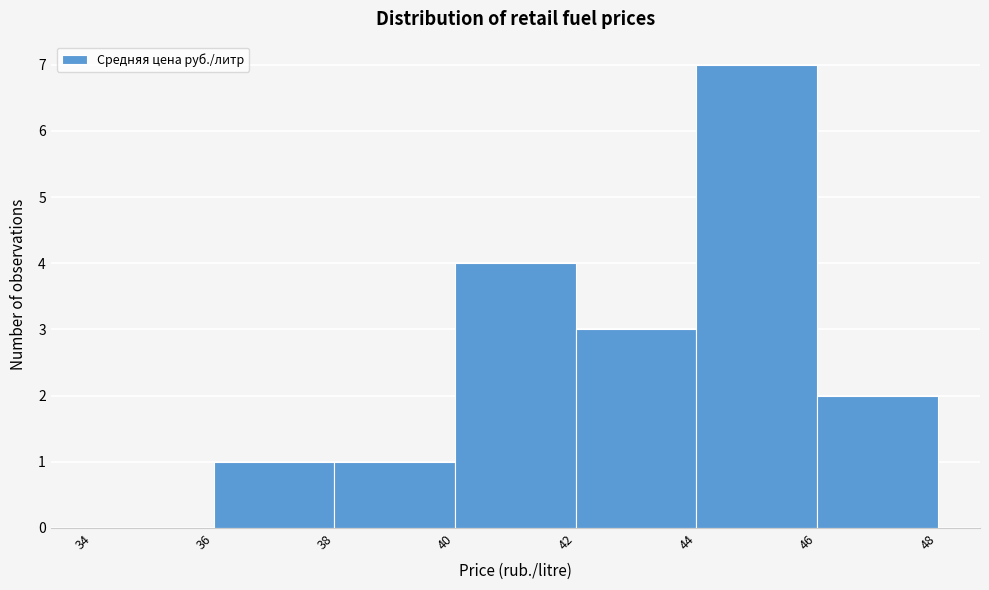

Reading left to right, transcribe this chart: for each bar, give the range it covers on the x-axis and its height. The values are not printed on the chart, so give them approximately, as read against the axis.

34 to 36: 0
36 to 38: 1
38 to 40: 1
40 to 42: 4
42 to 44: 3
44 to 46: 7
46 to 48: 2